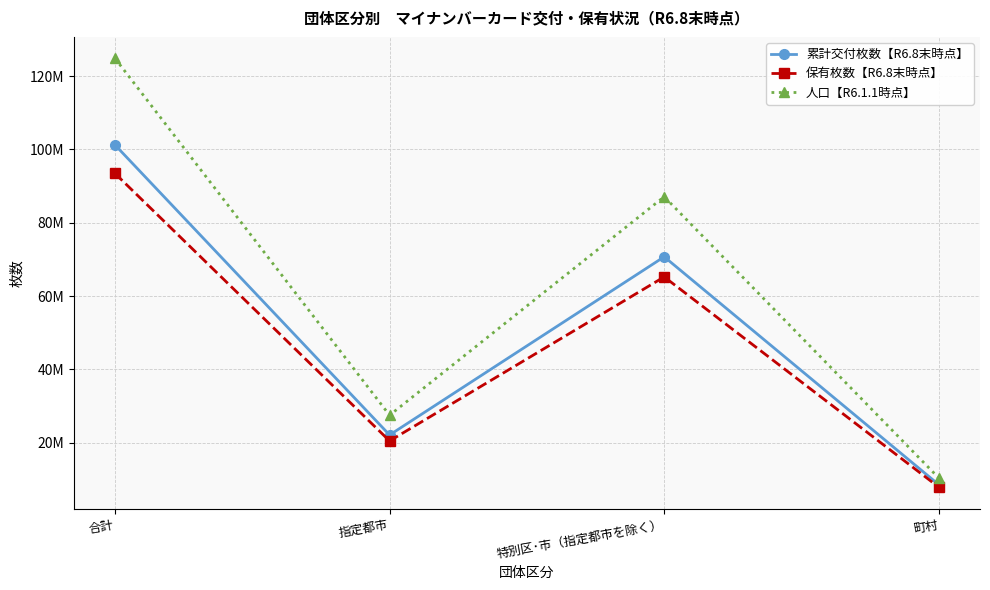

How many data points in 人口【R6.1.1時点】 are above 87107762?

1